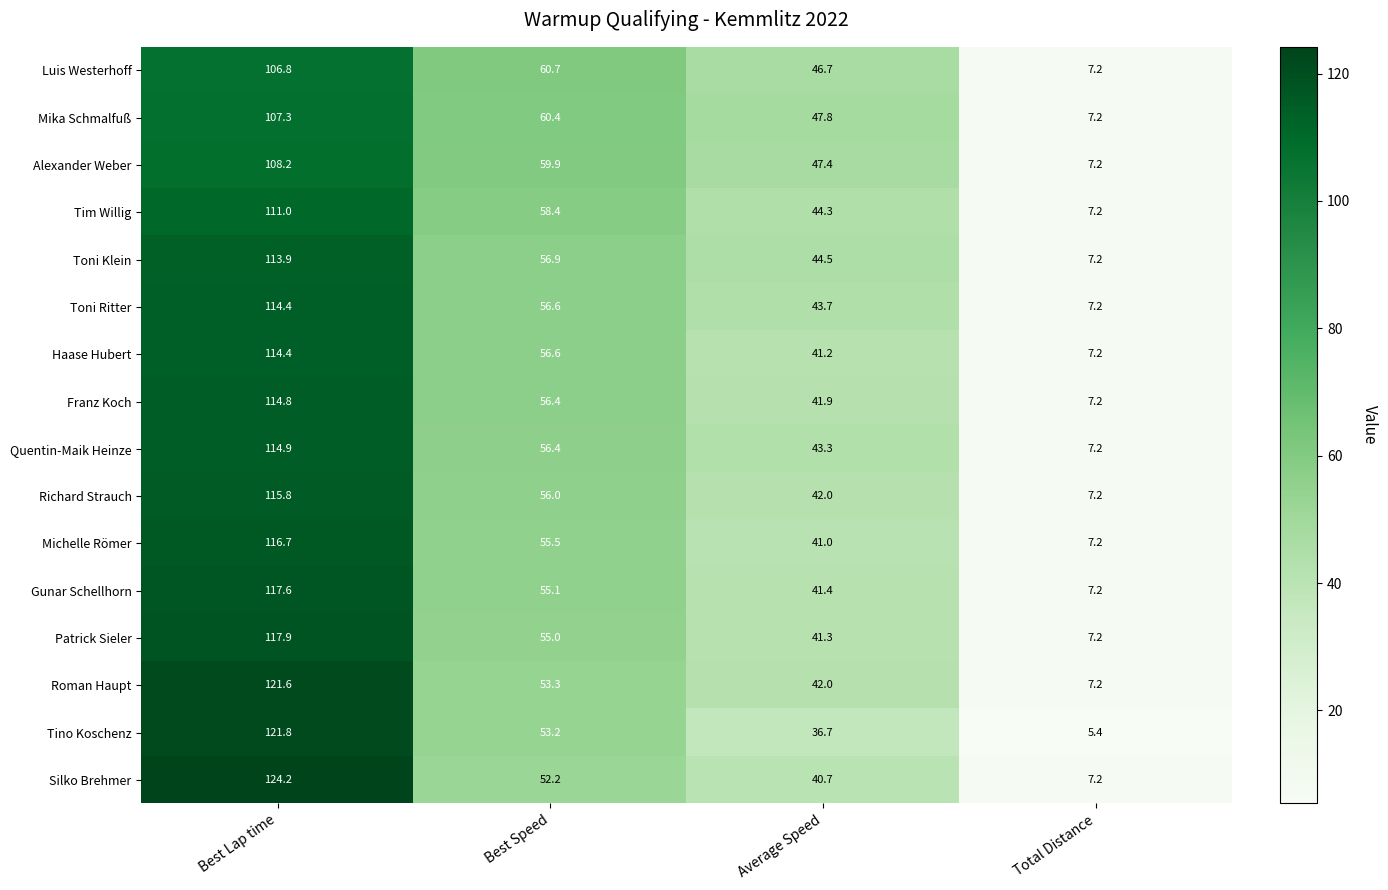

Which series has the largest total across all categories?

Silko Brehmer